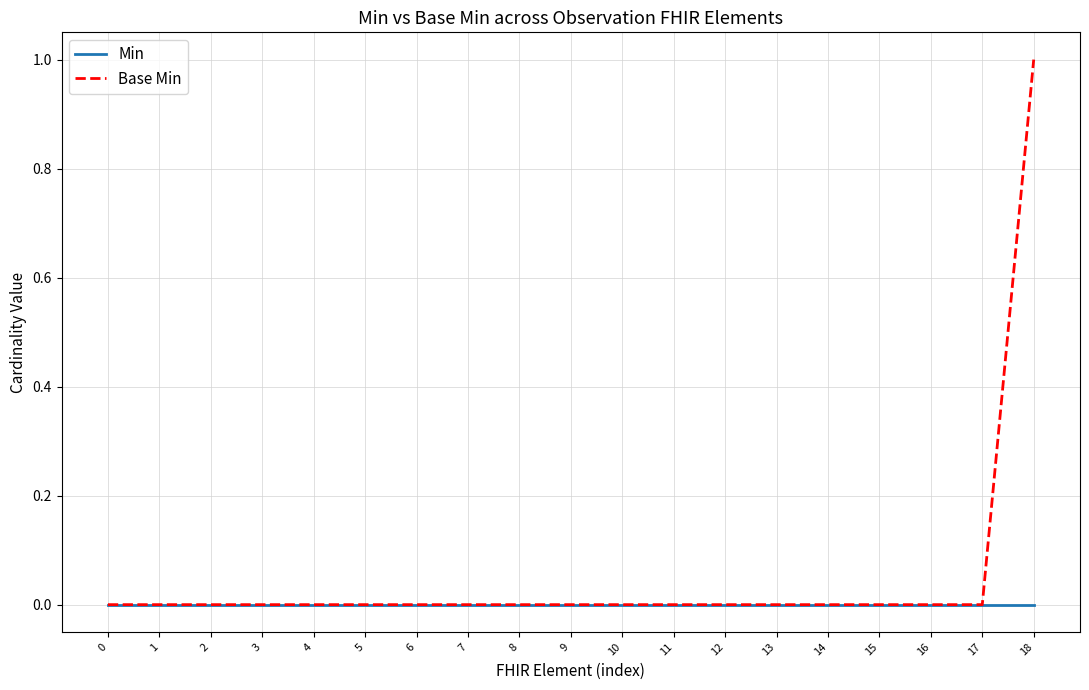

List the series in order of their overall mean, highest first.

Base Min, Min